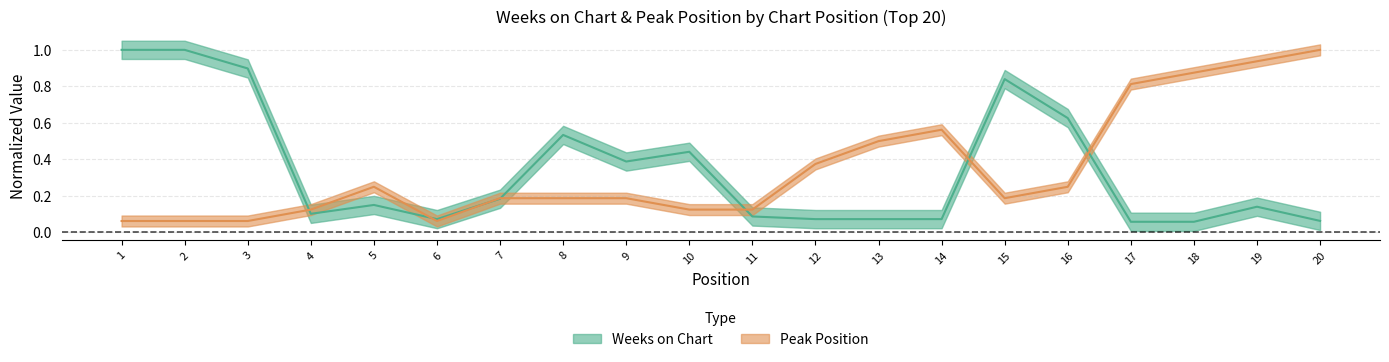

Rank the series at 20 from lowest to highest value.

Weeks on Chart, Peak Position